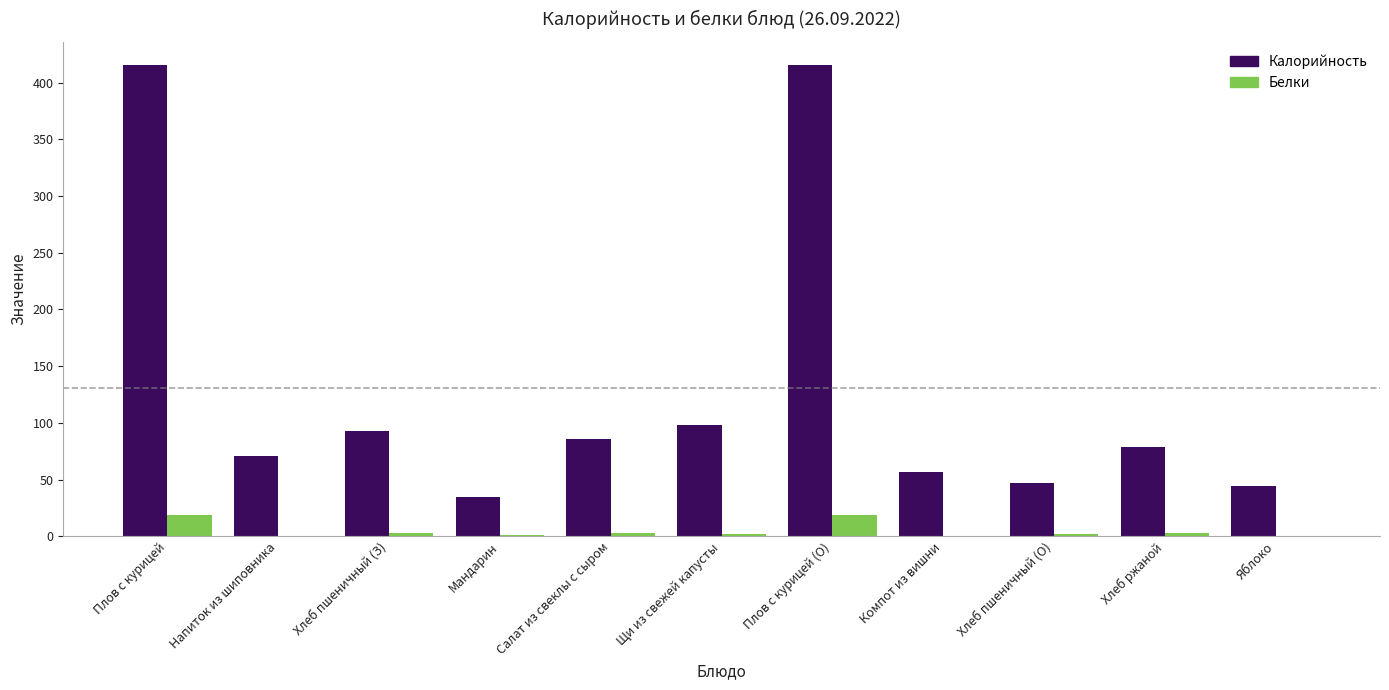

Which series changed the most between Плов с курицей and Компот из вишни?

Калорийность